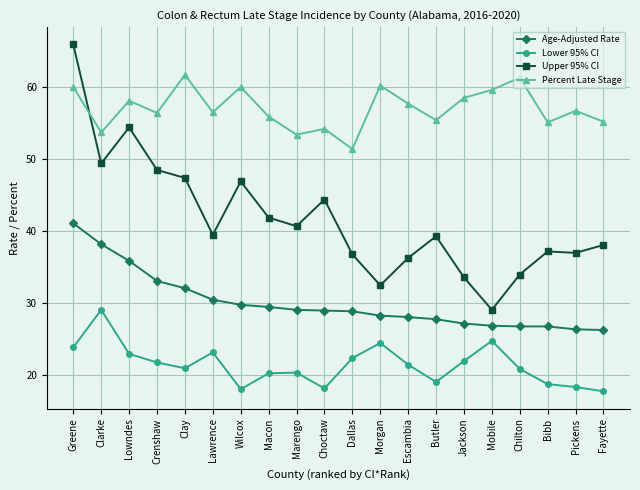

Is it true that Upper 95% CI equals 81.5 at Wilcox?

False